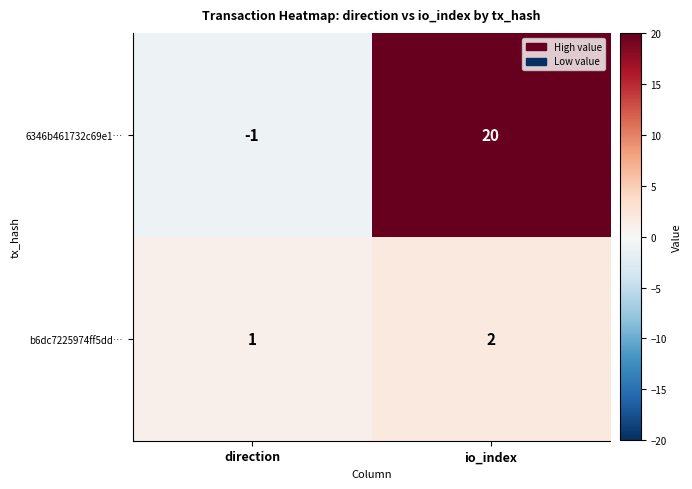

Which series has the largest total across all categories?

6346b461732c69e1…